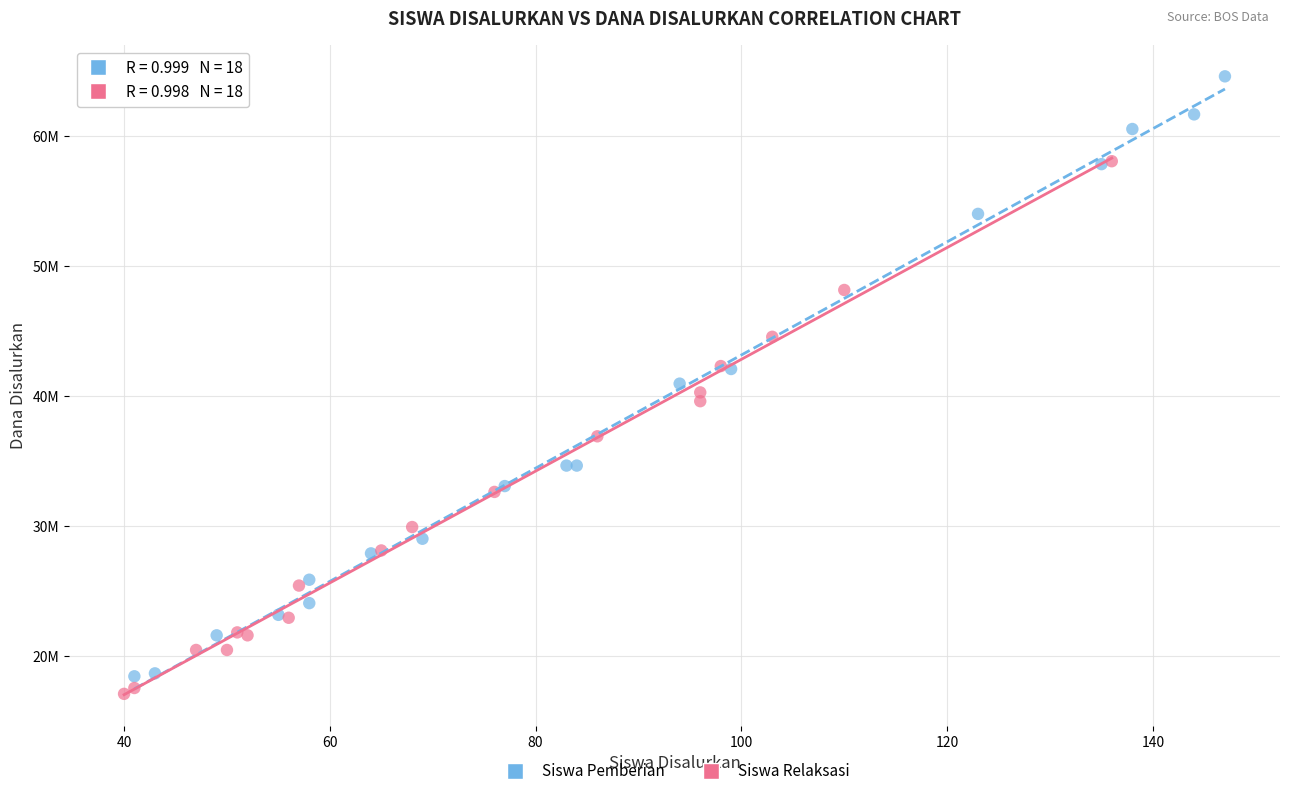

Which series reaches the maximum Y coordinate?

Siswa Pemberian